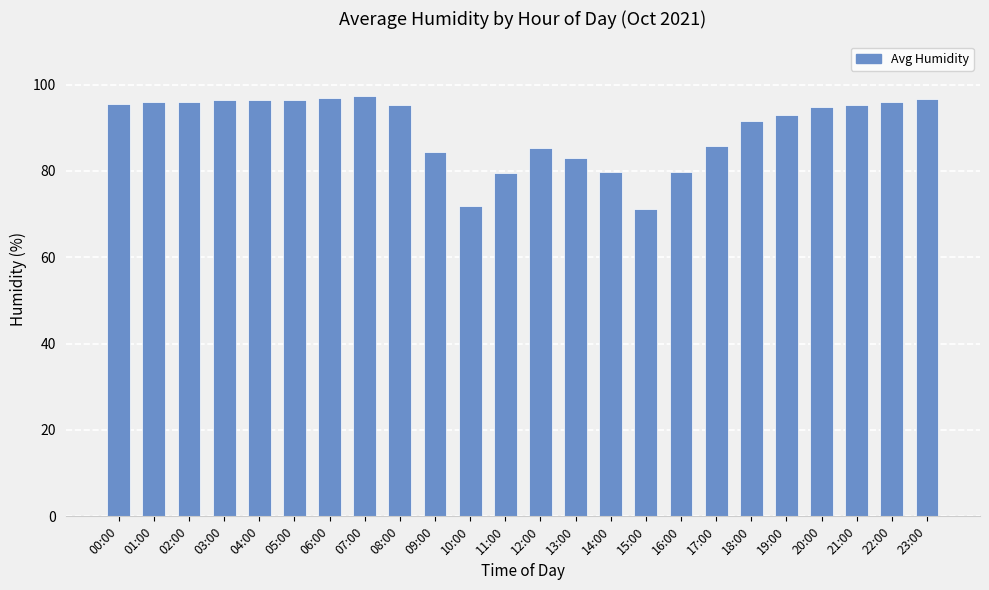

What is the sum of the values at 19:00 and 17:00?

178.6